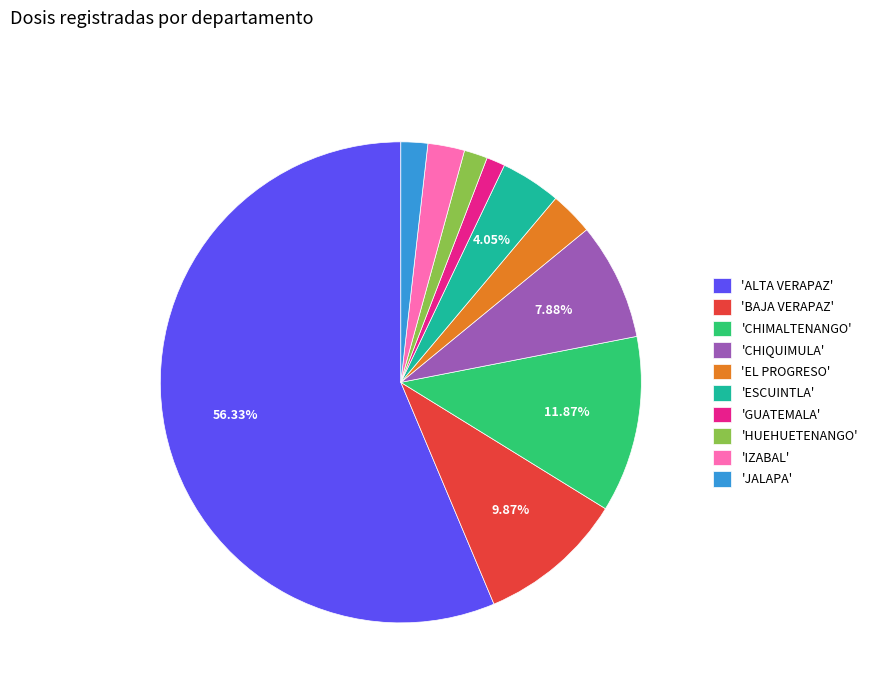

Does any single category account for the majority?

Yes